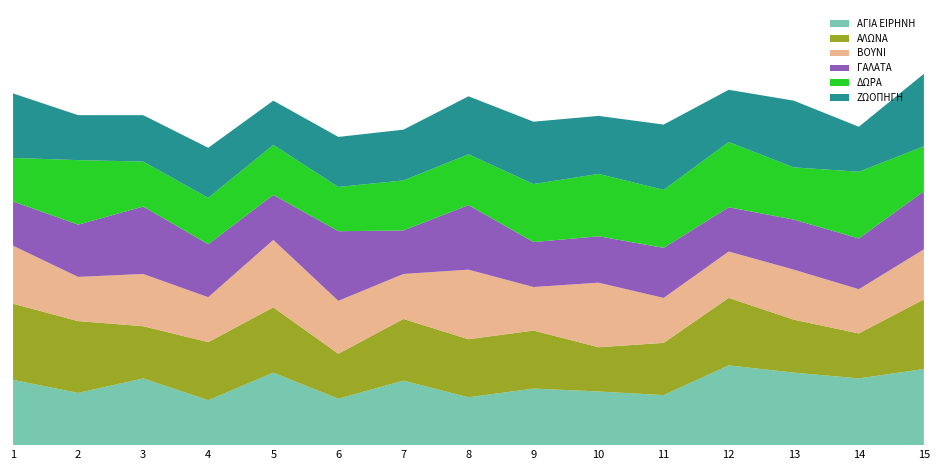

Reading left to right, list all the values displayed in this chart.

ΑΓΙΑ ΕΙΡΗΝΗ: 1=900	2=720	3=920	4=620	5=1000	6=640	7=890	8=660	9=780	10=740	11=690	12=1100	13=1000	14=920	15=1050
ΑΛΩΝΑ: 1=1050	2=990	3=720	4=800	5=900	6=620	7=850	8=800	9=800	10=610	11=720	12=930	13=730	14=620	15=960
ΒΟΥΝΙ: 1=800	2=610	3=720	4=620	5=930	6=730	7=620	8=960	9=600	10=890	11=620	12=640	13=690	14=610	15=690
ΓΑΛΑΤΑ: 1=610	2=720	3=930	4=730	5=620	6=960	7=600	8=890	9=620	10=640	11=690	12=610	13=690	14=700	15=800
ΔΩΡΑ: 1=600	2=890	3=620	4=640	5=690	6=610	7=690	8=700	9=800	10=860	11=800	12=900	13=720	14=920	15=620
ΖΩΟΠΗΓΗ: 1=890	2=620	3=640	4=690	5=610	6=690	7=700	8=800	9=860	10=800	11=900	12=720	13=920	14=620	15=1000